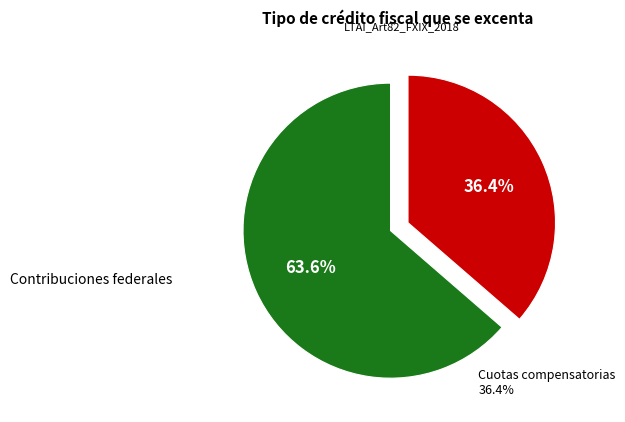

Does any single category account for the majority?

Yes